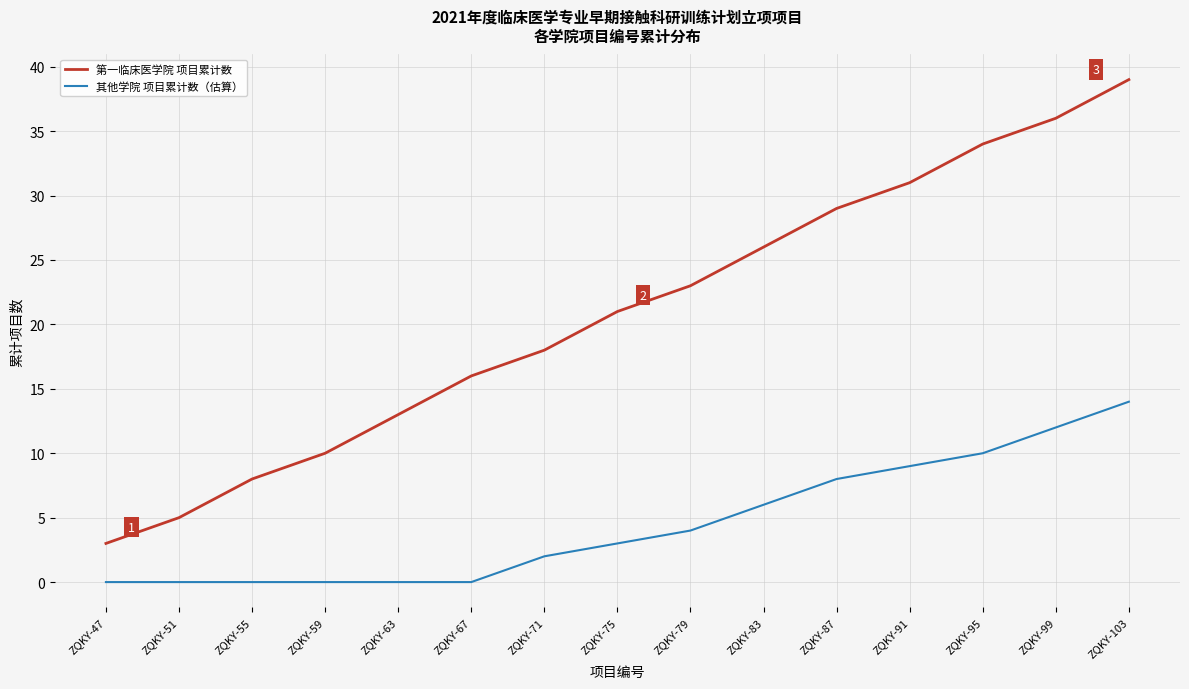

Reading right to left, transcribe all the data shown in this chart.

第一临床医学院 项目累计数: ZQKY-103=39	ZQKY-99=36	ZQKY-95=34	ZQKY-91=31	ZQKY-87=29	ZQKY-83=26	ZQKY-79=23	ZQKY-75=21	ZQKY-71=18	ZQKY-67=16	ZQKY-63=13	ZQKY-59=10	ZQKY-55=8	ZQKY-51=5	ZQKY-47=3
其他学院 项目累计数（估算）: ZQKY-103=14	ZQKY-99=12	ZQKY-95=10	ZQKY-91=9	ZQKY-87=8	ZQKY-83=6	ZQKY-79=4	ZQKY-75=3	ZQKY-71=2	ZQKY-67=0	ZQKY-63=0	ZQKY-59=0	ZQKY-55=0	ZQKY-51=0	ZQKY-47=0